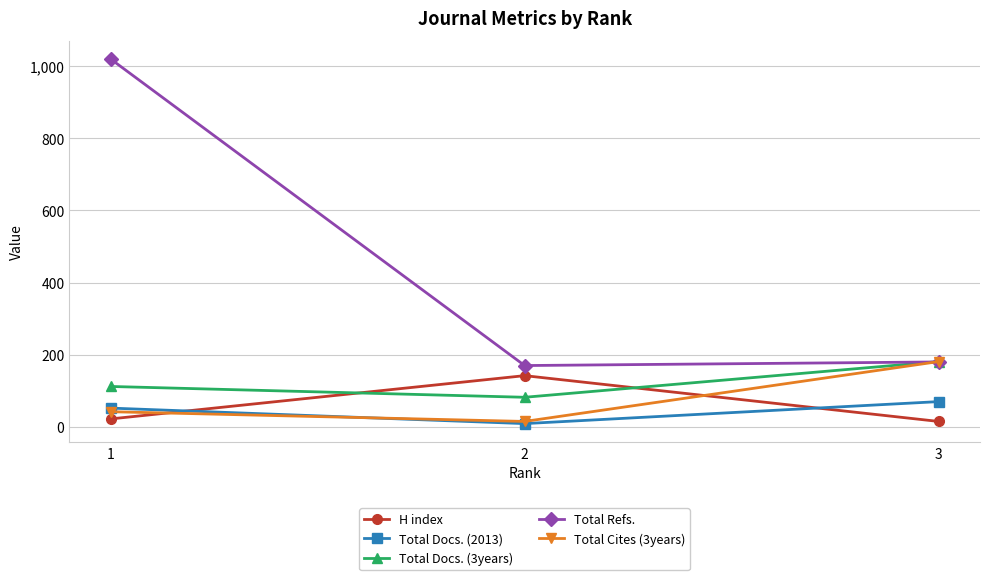

Is this an area chart (filled region under the line)?

No